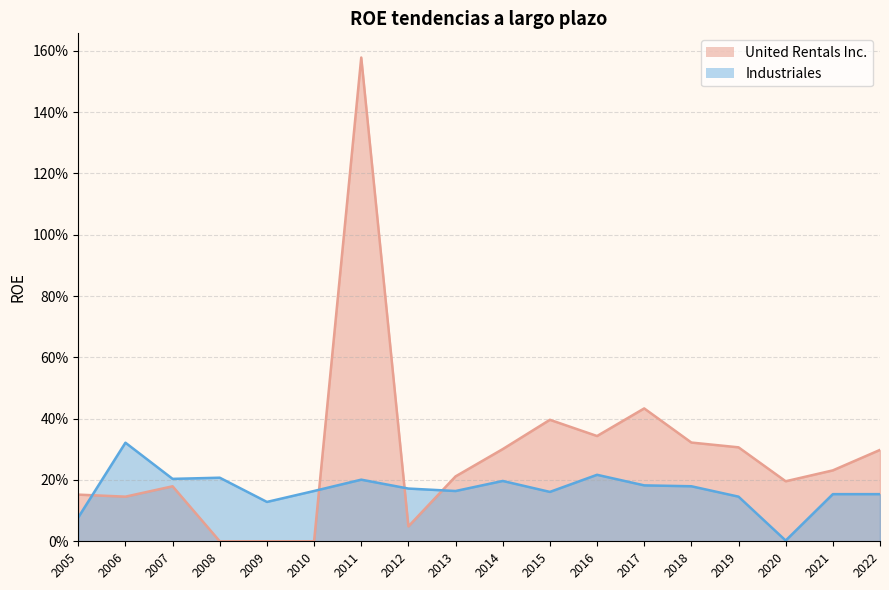

What are all the series names shown in the legend?

United Rentals Inc., Industriales